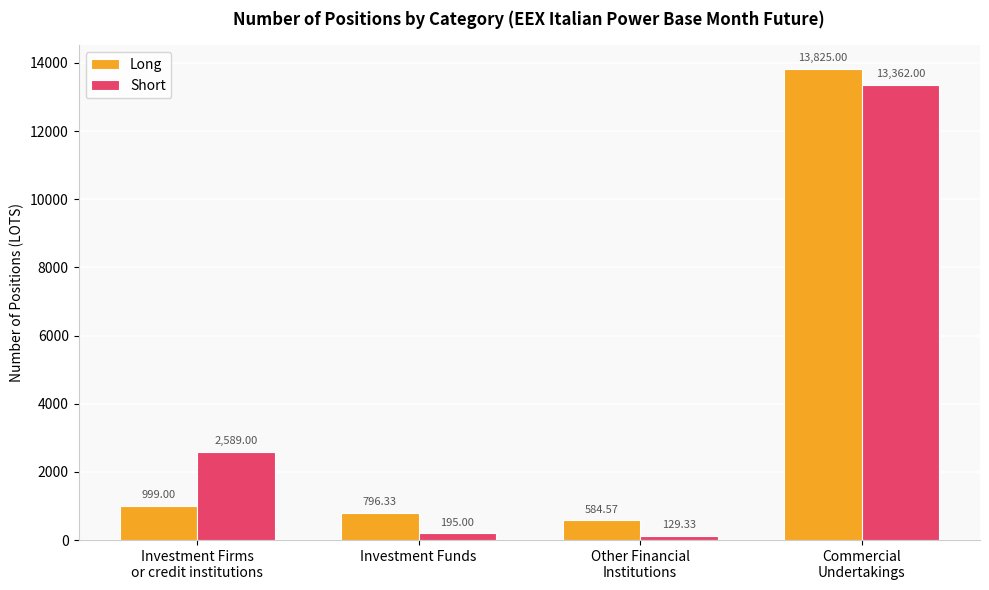

What is the label of the 1st bar from the right?

Commercial
Undertakings